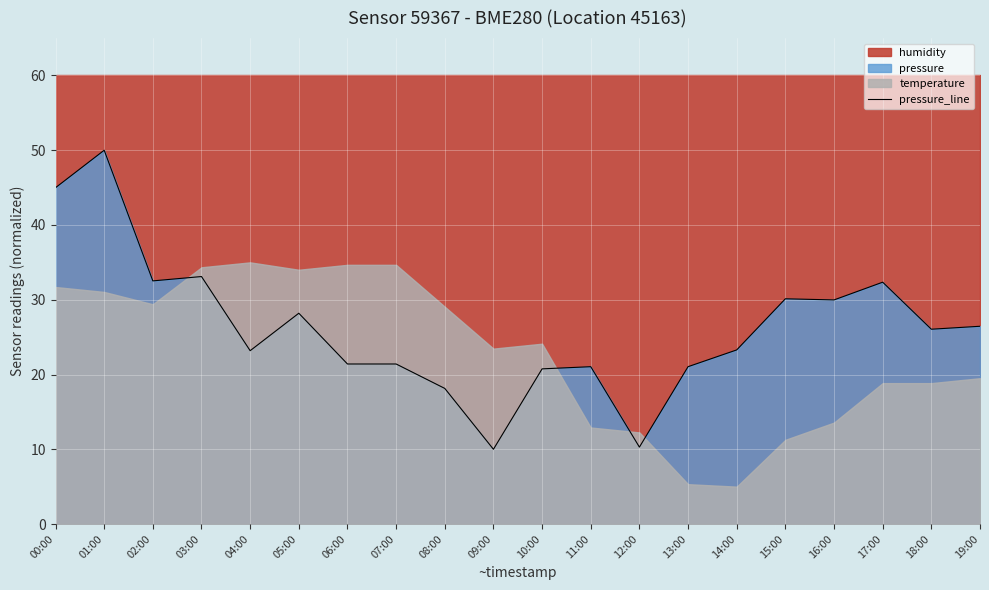

At which category does the data reach its first local valley?

02:00